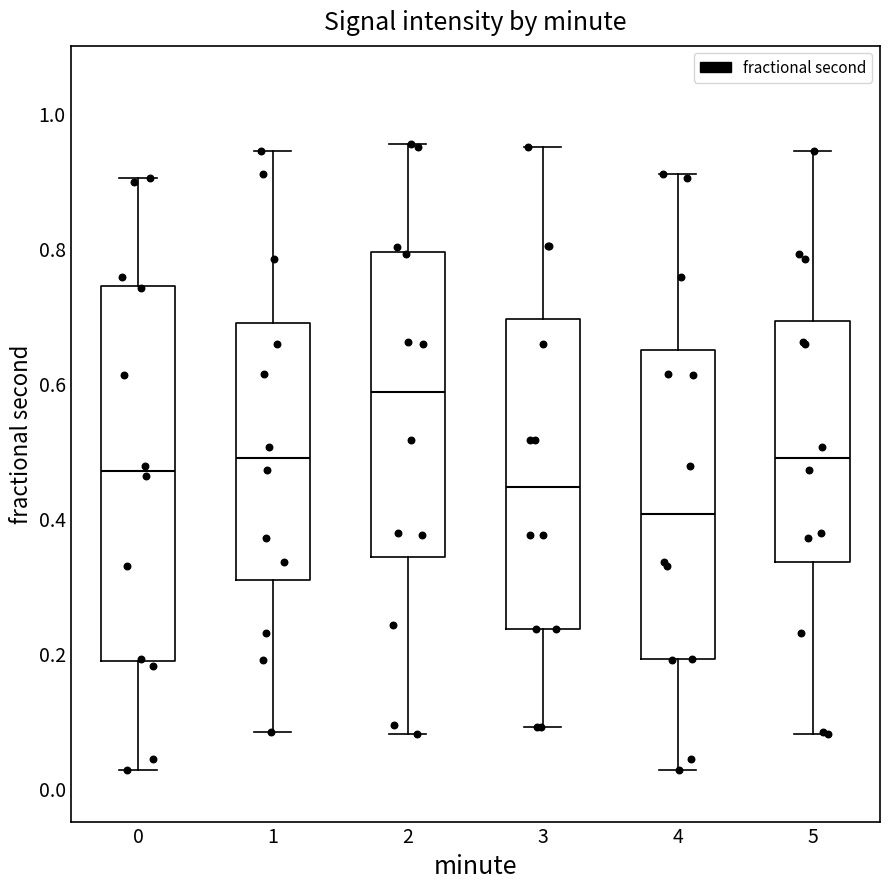

Which box's median line is the lowest?

4